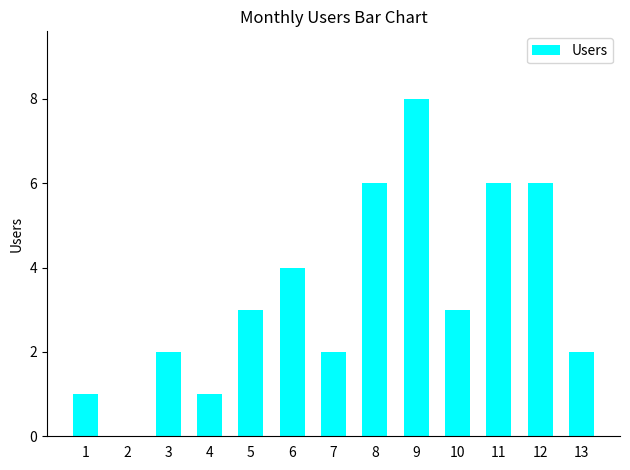

The value at 2 is -5. True or false?

False